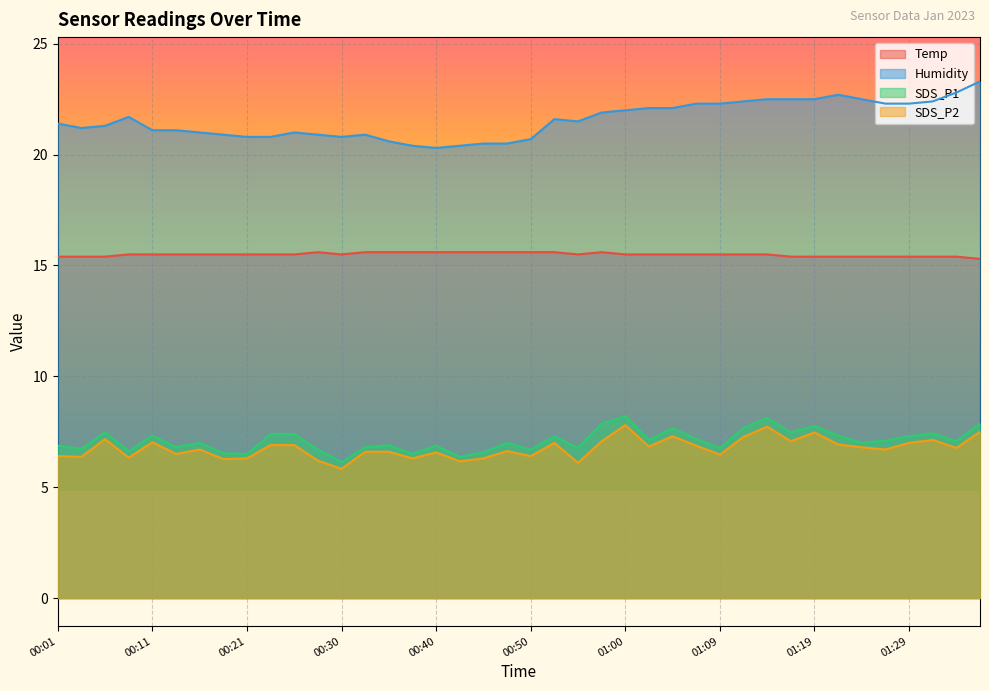

Reading left to right, transcribe all the data shown in this chart.

Temp: 15.4	15.4	15.4	15.5	15.5	15.5	15.5	15.5	15.5	15.5	15.5	15.6	15.5	15.6	15.6	15.6	15.6	15.6	15.6	15.6	15.6	15.6	15.5	15.6	15.5	15.5	15.5	15.5	15.5	15.5	15.5	15.4	15.4	15.4	15.4	15.4	15.4	15.4	15.4	15.3
Humidity: 21.4	21.2	21.3	21.7	21.1	21.1	21.0	20.9	20.8	20.8	21.0	20.9	20.8	20.9	20.6	20.4	20.3	20.4	20.5	20.5	20.7	21.6	21.5	21.9	22.0	22.1	22.1	22.3	22.3	22.4	22.5	22.5	22.5	22.7	22.5	22.3	22.3	22.4	22.8	23.3
SDS_P1: 6.9	6.7	7.5	6.6	7.3	6.8	7.0	6.5	6.5	7.4	7.4	6.7	6.1	6.8	6.9	6.5	6.9	6.4	6.6	7.0	6.7	7.3	6.8	7.9	8.2	7.1	7.7	7.2	6.8	7.7	8.1	7.5	7.8	7.3	7.0	7.1	7.3	7.4	7.1	7.9
SDS_P2: 6.4	6.4	7.2	6.3	7.0	6.5	6.7	6.3	6.3	6.9	6.9	6.2	5.8	6.6	6.6	6.3	6.6	6.2	6.3	6.6	6.4	7.0	6.1	7.1	7.8	6.8	7.3	6.9	6.5	7.3	7.7	7.1	7.5	6.9	6.8	6.7	7.0	7.1	6.8	7.5